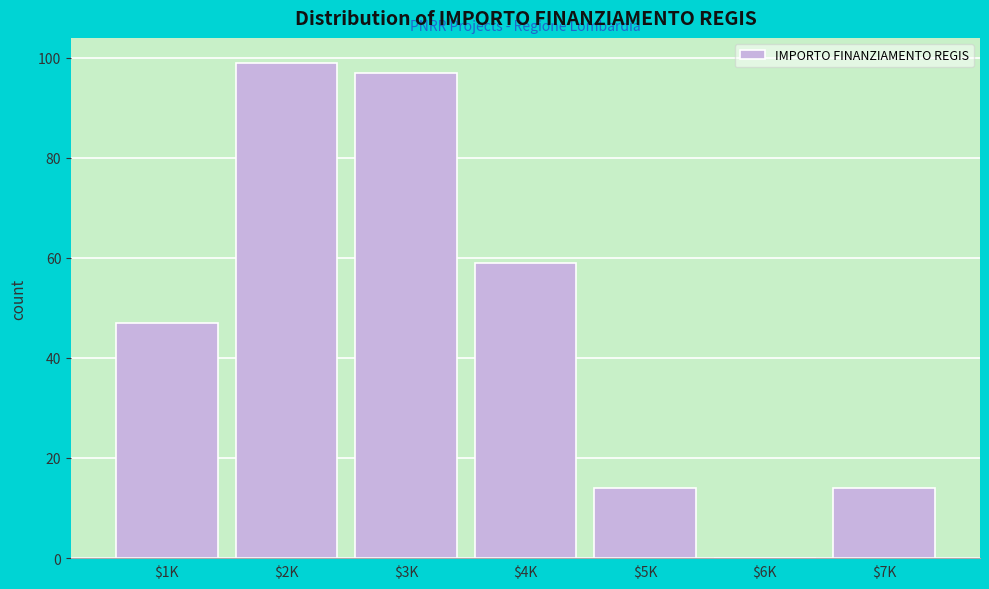

True or false: the data shows 12 at $4K.

False